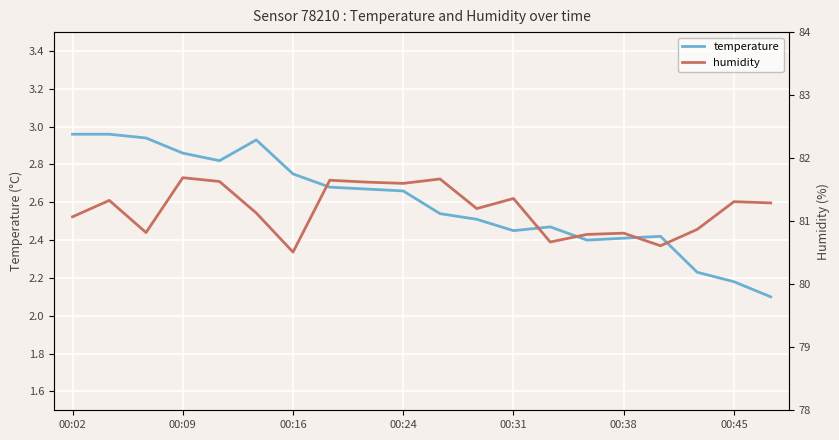

What is the total value across all series at 13?

83.1